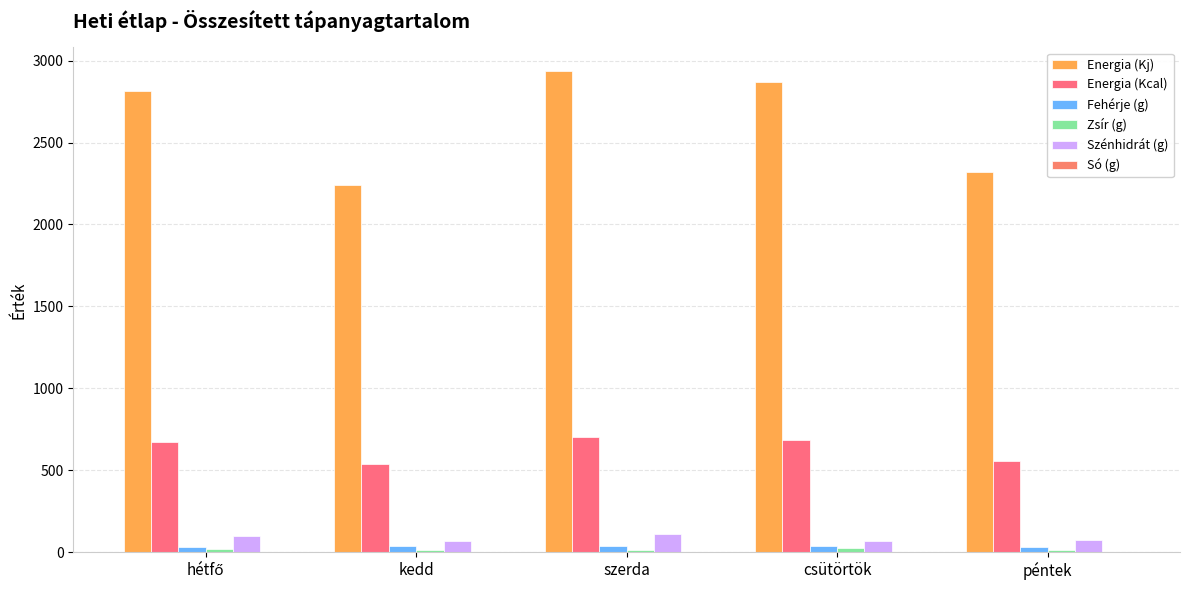

How many data points does each series have?

5